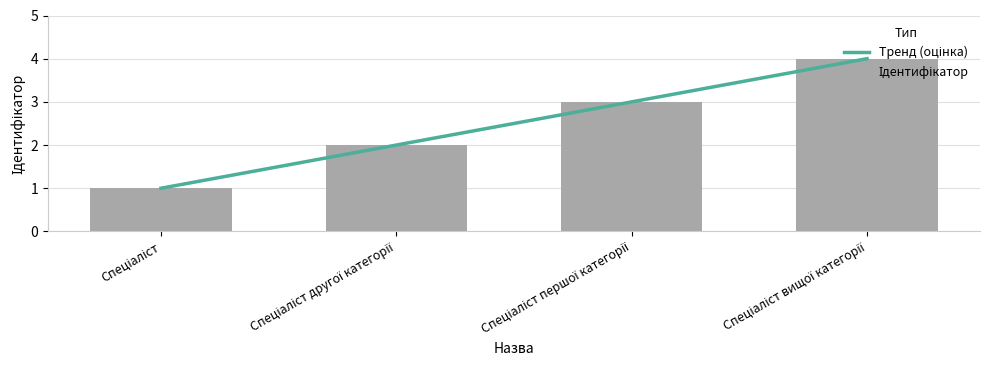

The value at Спеціаліст вищої категорії is 1. True or false?

False